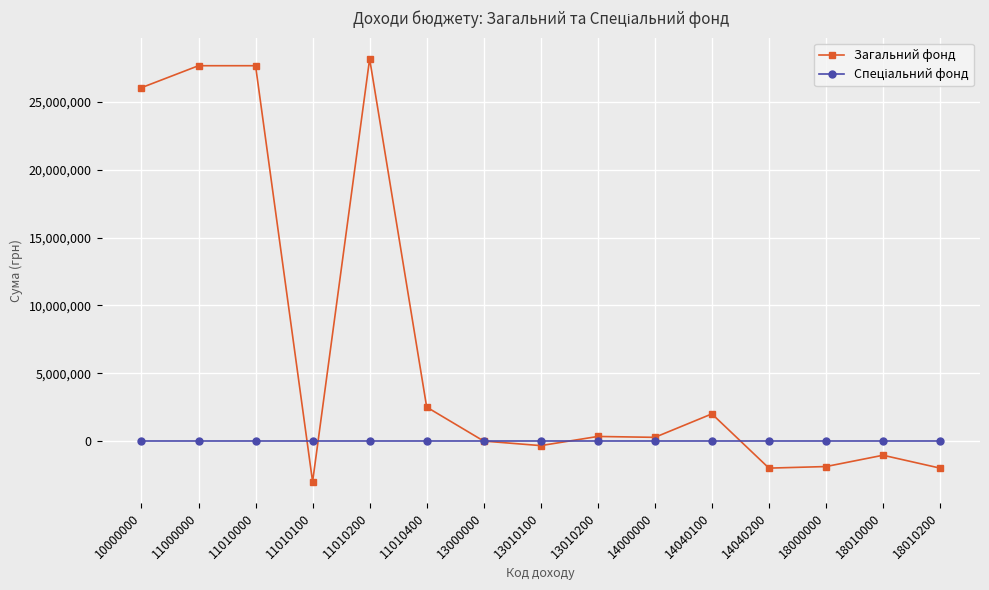

At how many categories does at least one series exceed 15245519?

4